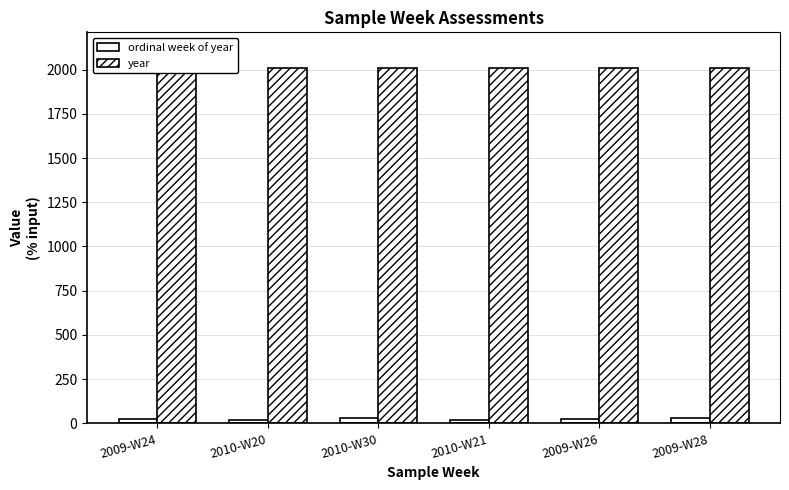

Where is ordinal week of year nearest to the value 25?

2009-W24